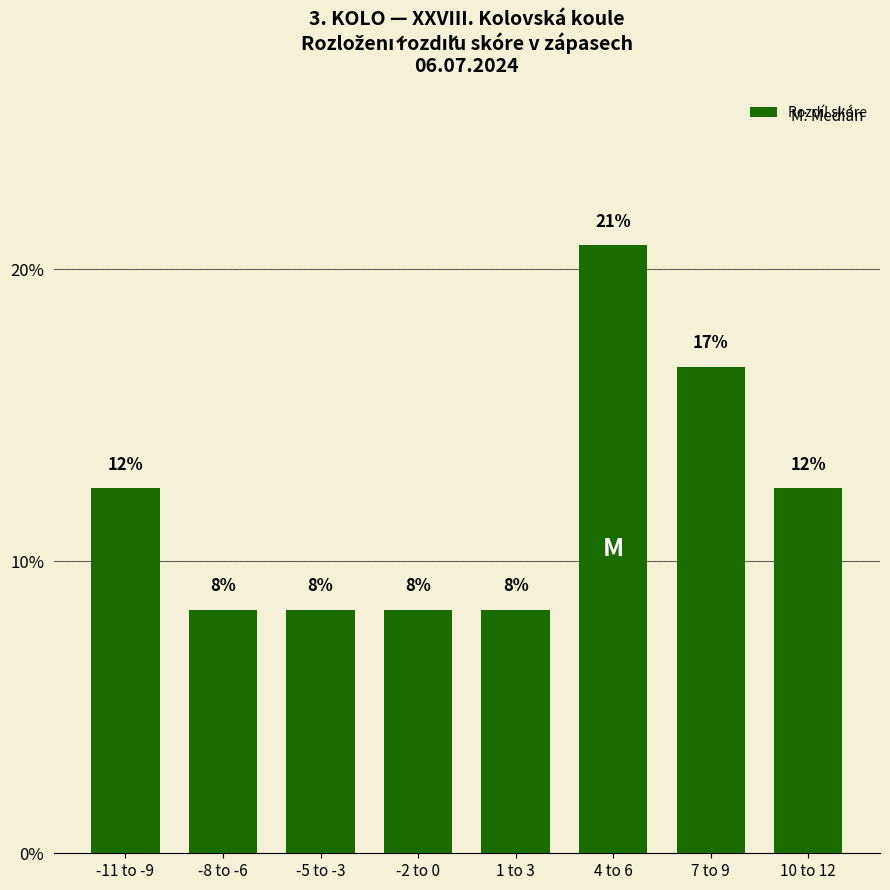

Is it true that the value at 1 to 3 is 12.7?

False